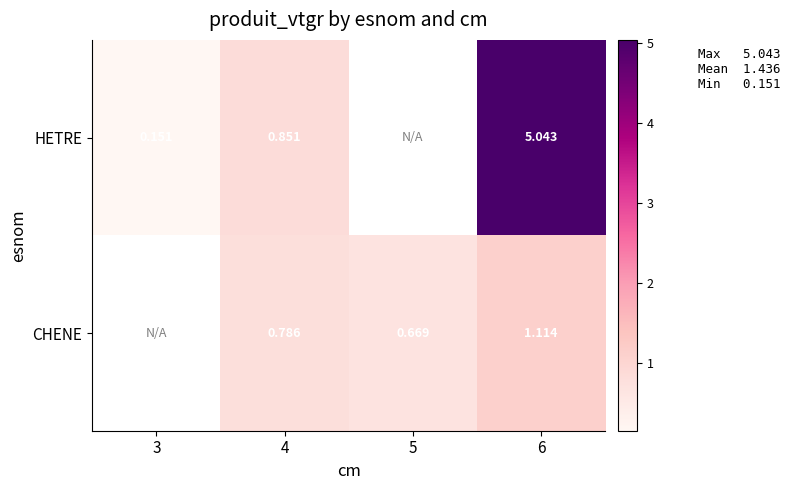

Rank the series at 6 from highest to lowest value.

HETRE, CHENE